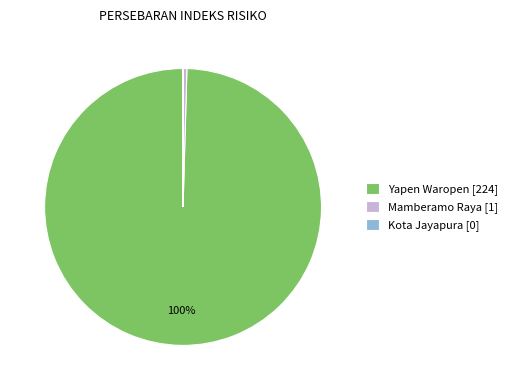

Between Mamberamo Raya and Yapen Waropen, which is larger?

Yapen Waropen